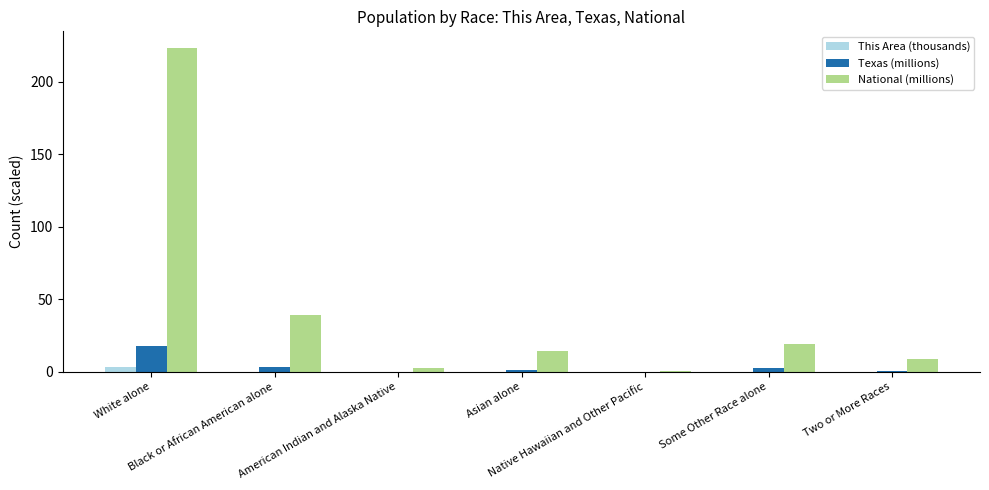

Which series changed the most between White alone and Native Hawaiian and Other Pacific?

National (millions)